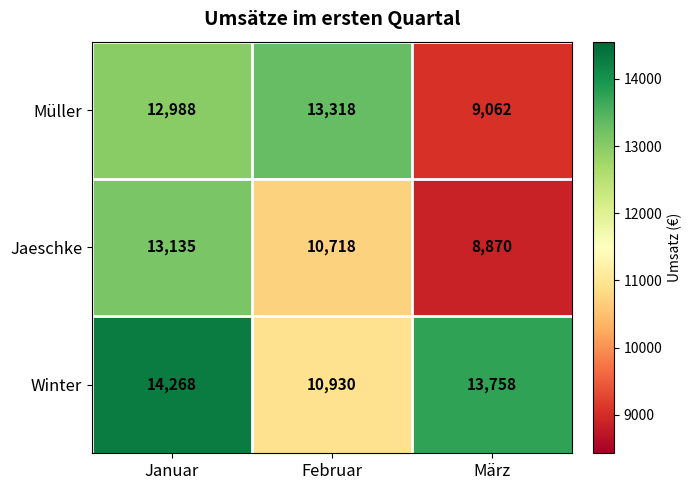

Which series has the largest total across all categories?

Winter